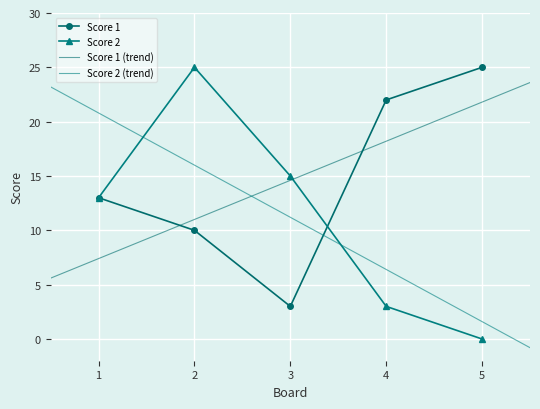

Rank the series by their maximum value, from lowest to highest.

Score 1, Score 2